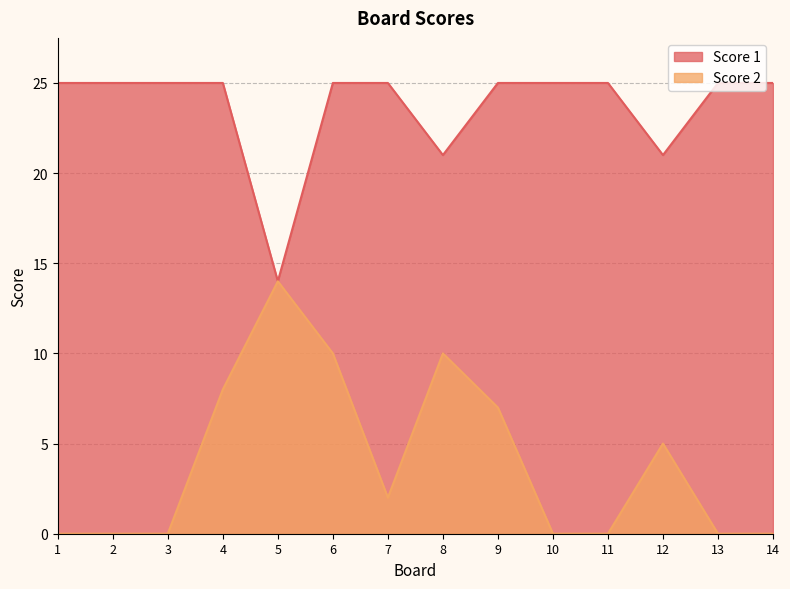

At which category does Score 1 reach its first local valley?

5